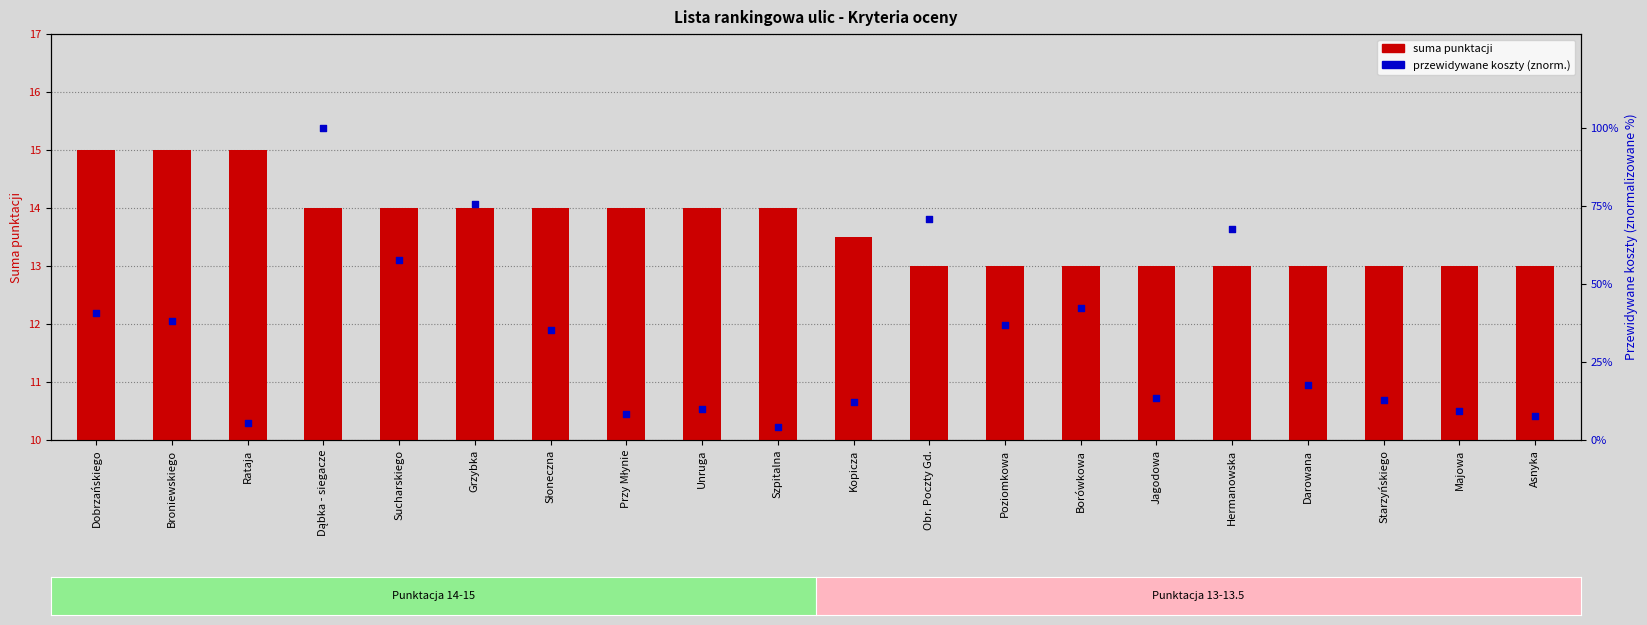

Which series contains the highest Y value?

przewidywane koszty (norm.)